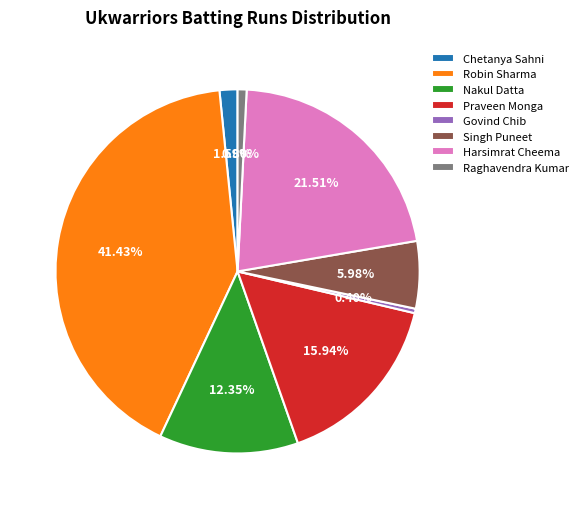

Do Govind Chib and Singh Puneet together represent more than half of the pie?

No